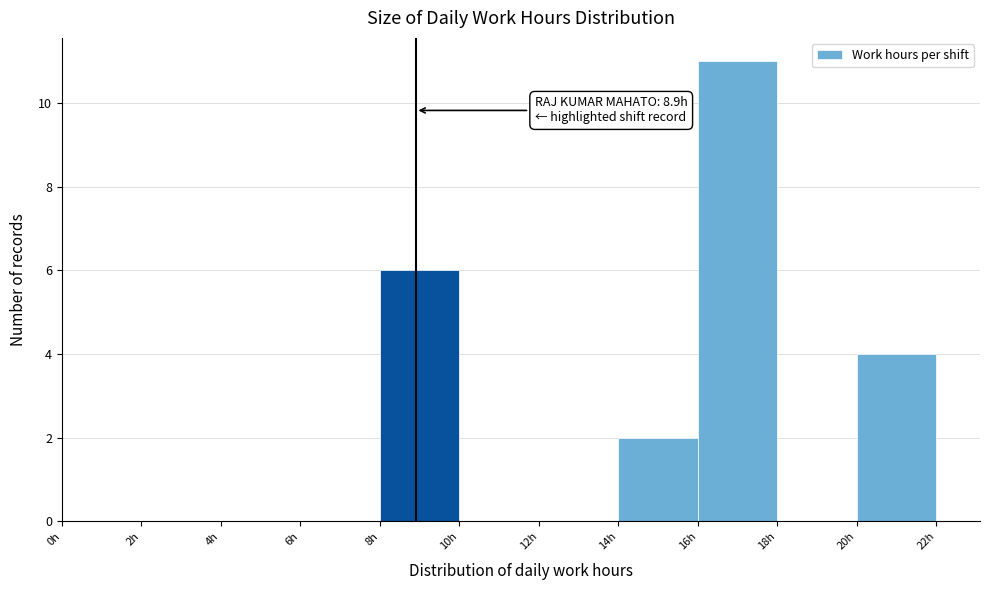

Which range on the x-axis has the tallest bar?

16 to 18